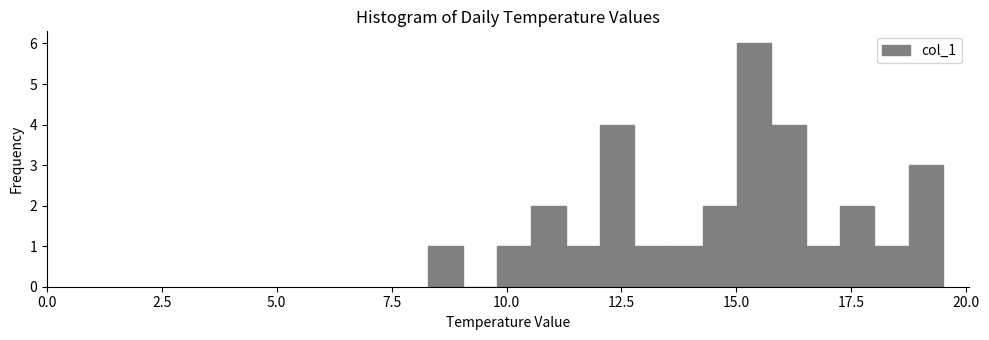

Read against the x-axis, roughly where is the centre of the tallest bar?

15.5